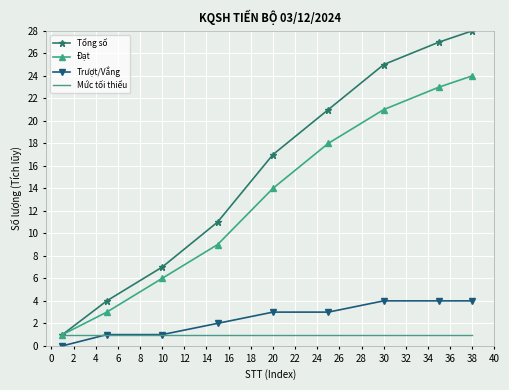

List the series in order of their peak value, highest first.

Tổng số, Đạt, Trượt/Vắng, Mức tối thiểu